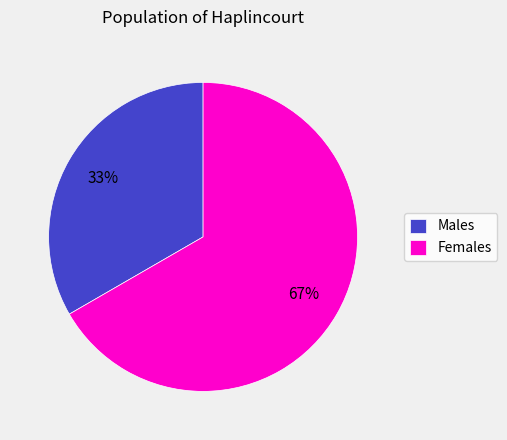

To the nearest percent, what is the average slice percentage?

50%